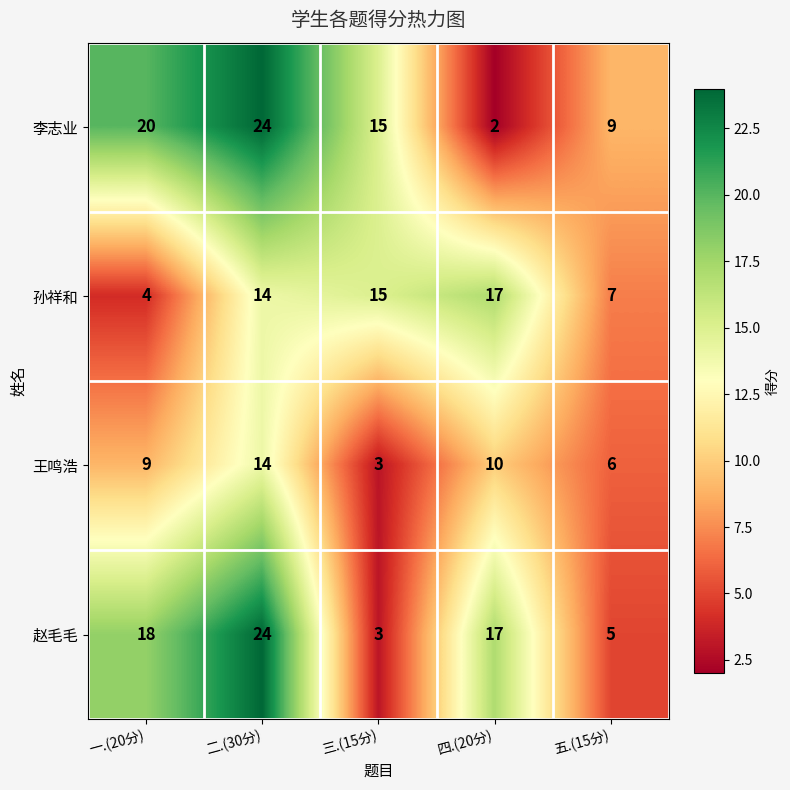

Read the 王鸣浩 value at 二.(30分), to the nearest 5.

15